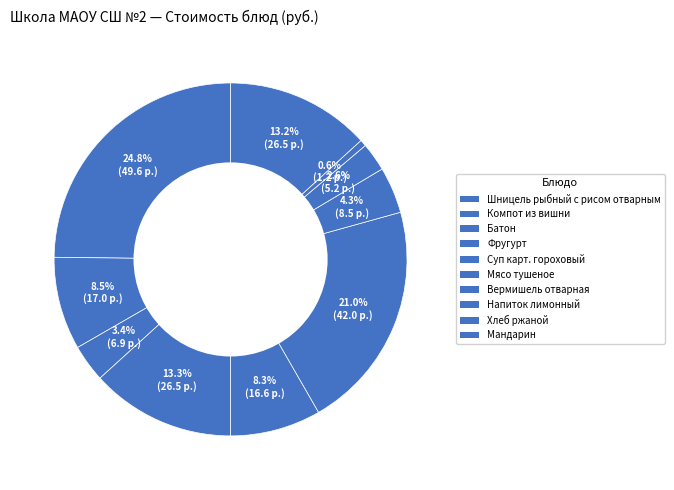

How many slices are in this pie chart?

10